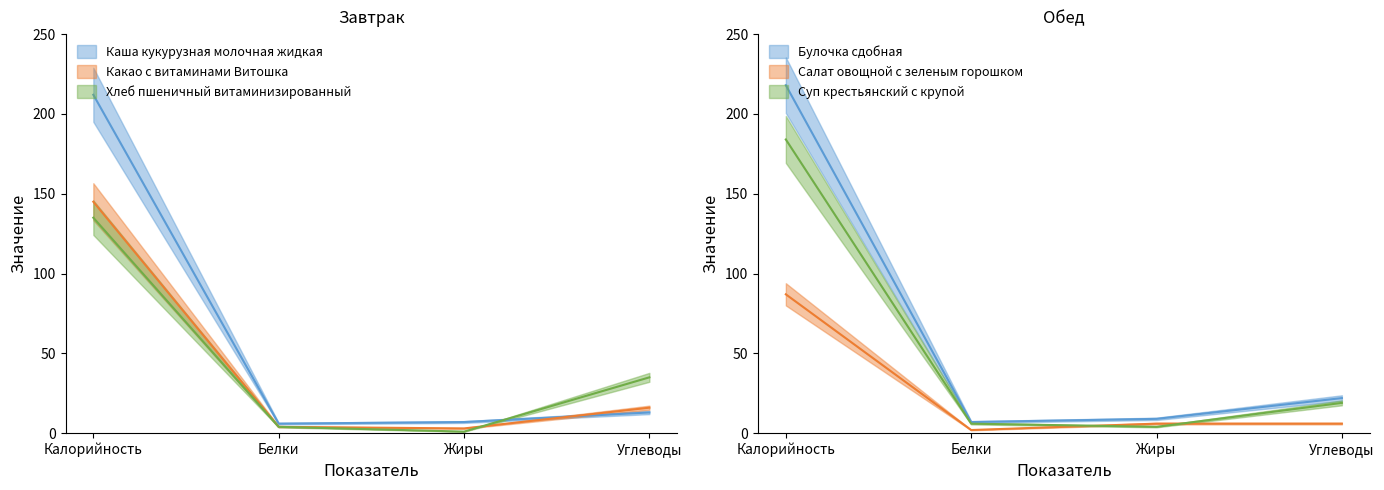

How many times do Суп крестьянский с крупой and Салат овощной с зеленым горошком cross each other?

2